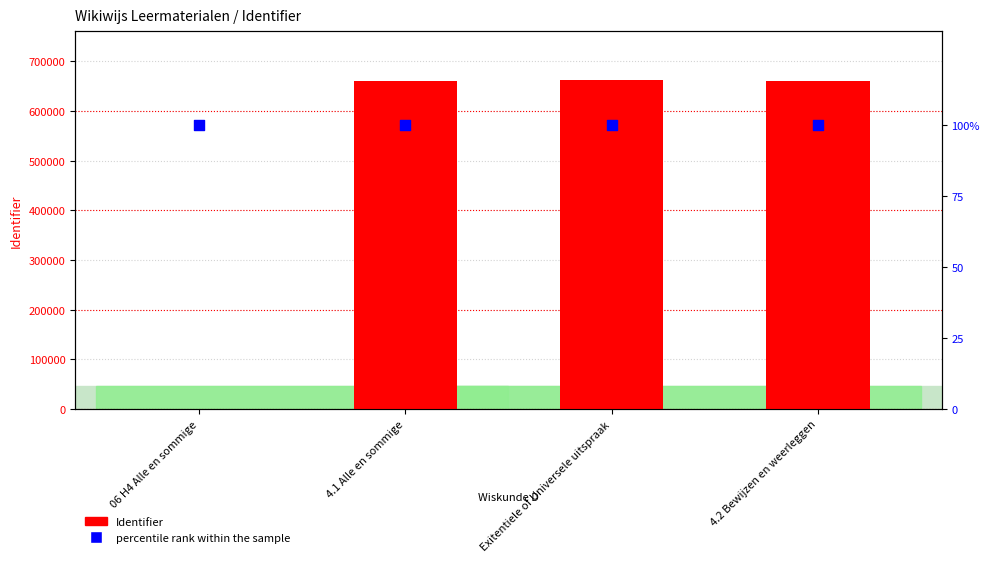

At which category is the sum across all series the highest?

Exitentiele of Universele uitspraak